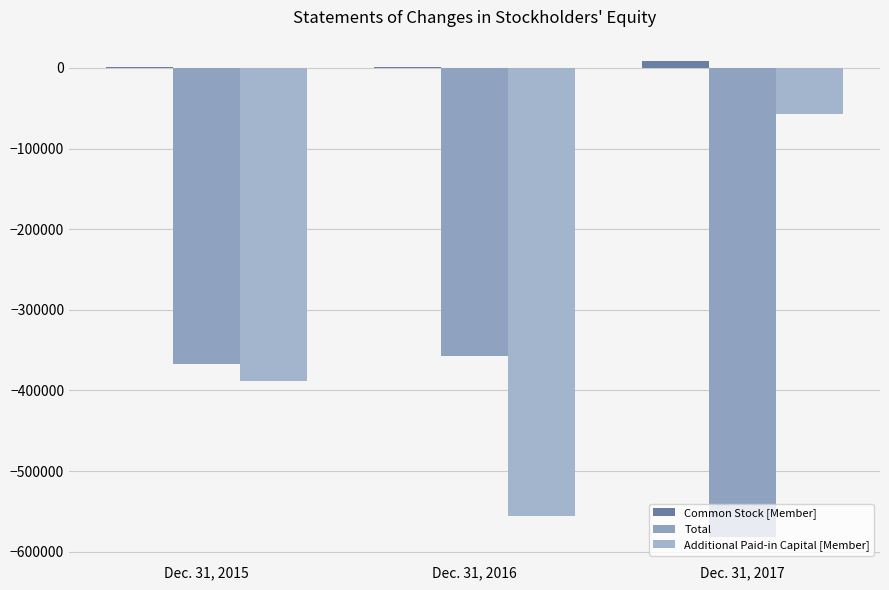

How many values in the Additional Paid-in Capital [Member] series exceed -387926?

1